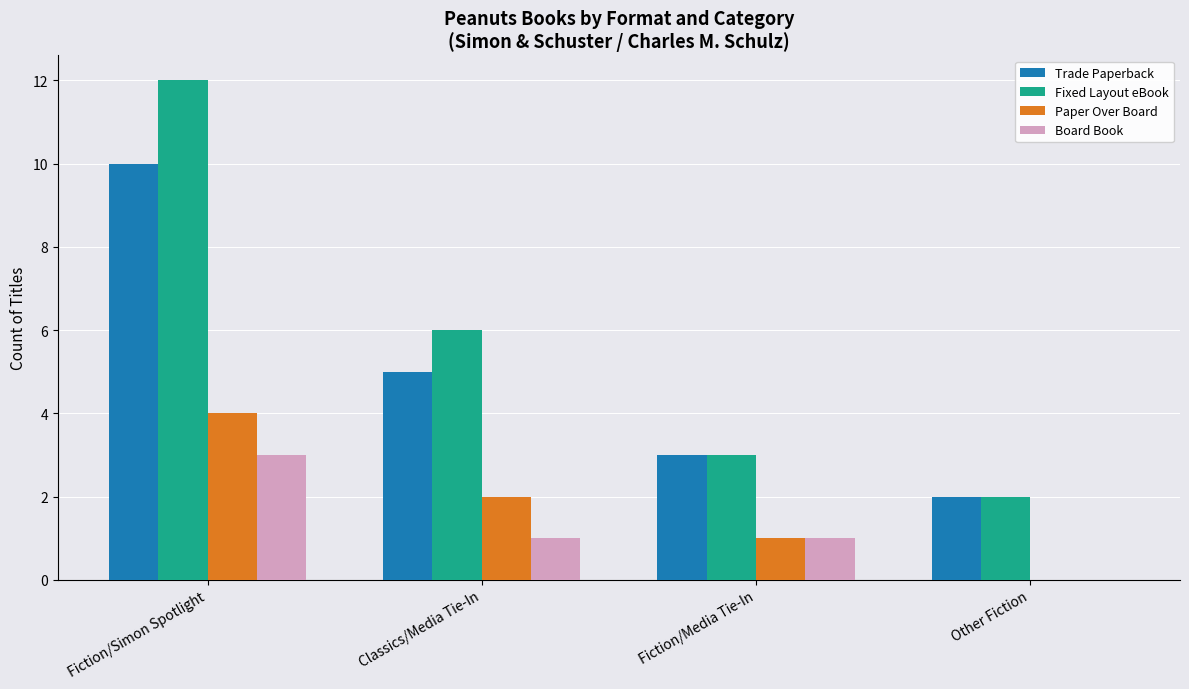

Which series has the largest total across all categories?

Fixed Layout eBook